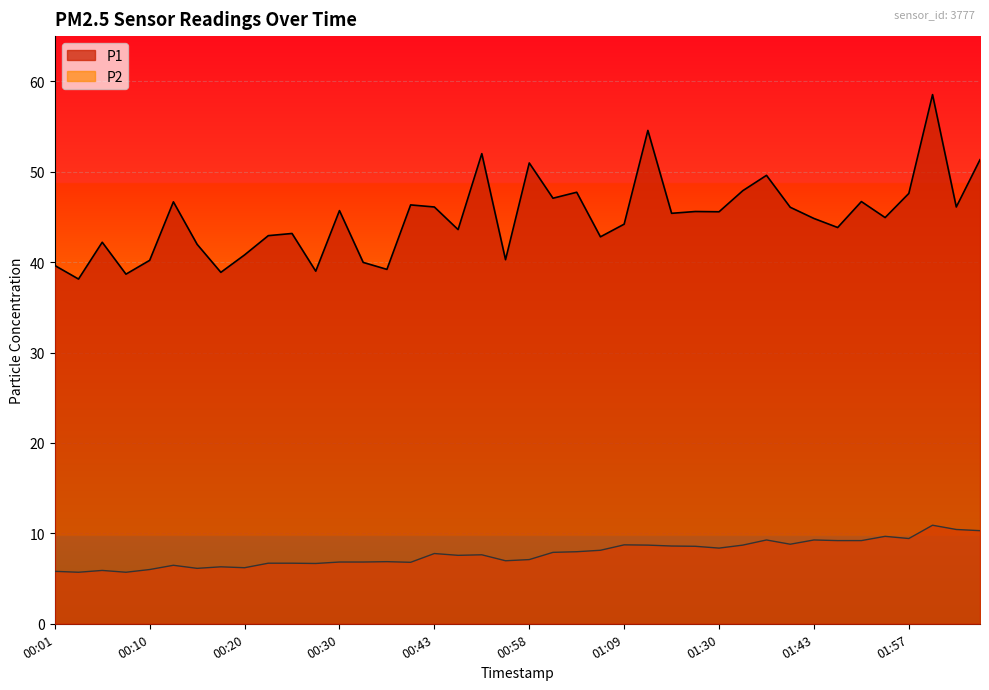

What is the total value across all series at 01:48?

55.9